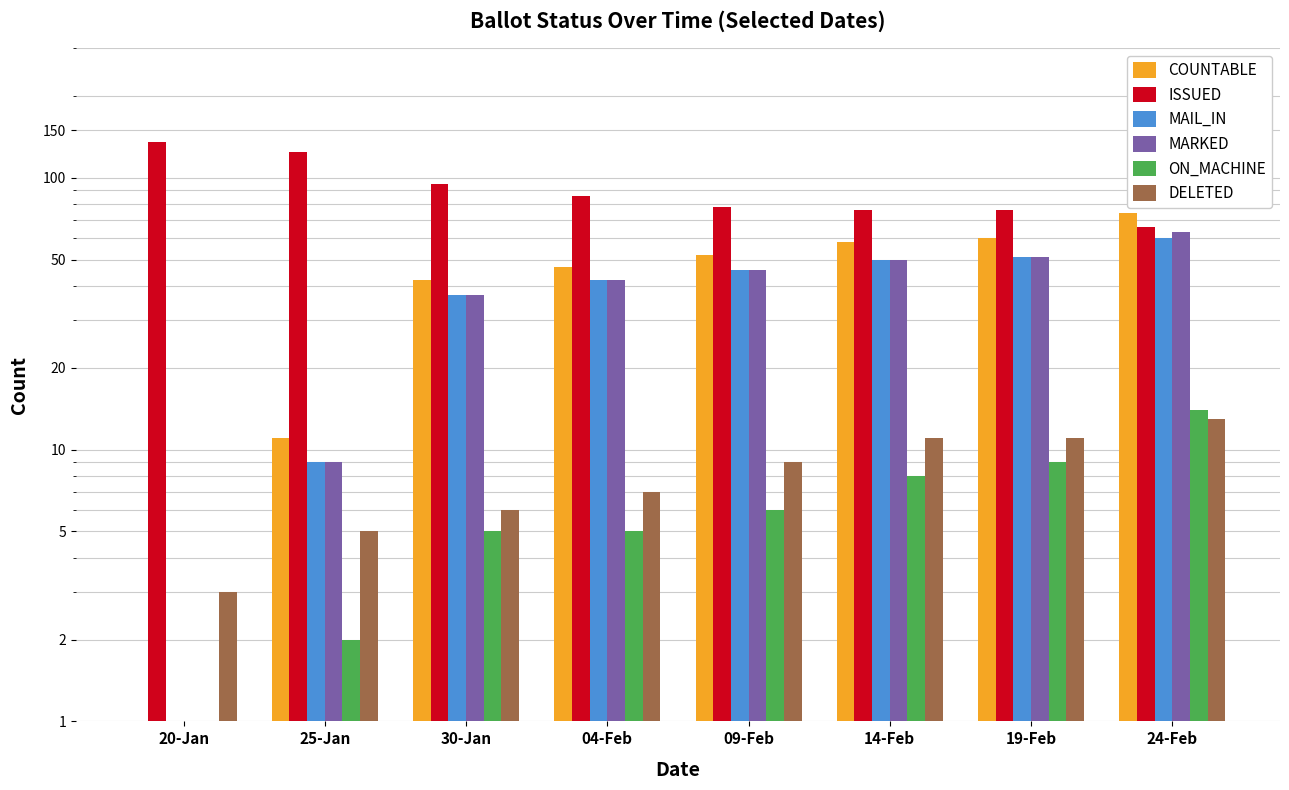

At which category is the sum across all series the highest?

24-Feb